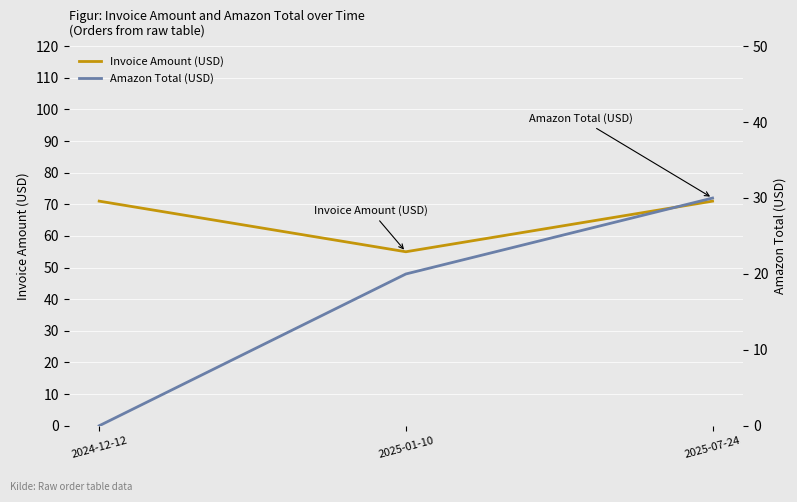

Which series has the largest total across all categories?

Invoice Amount (USD)